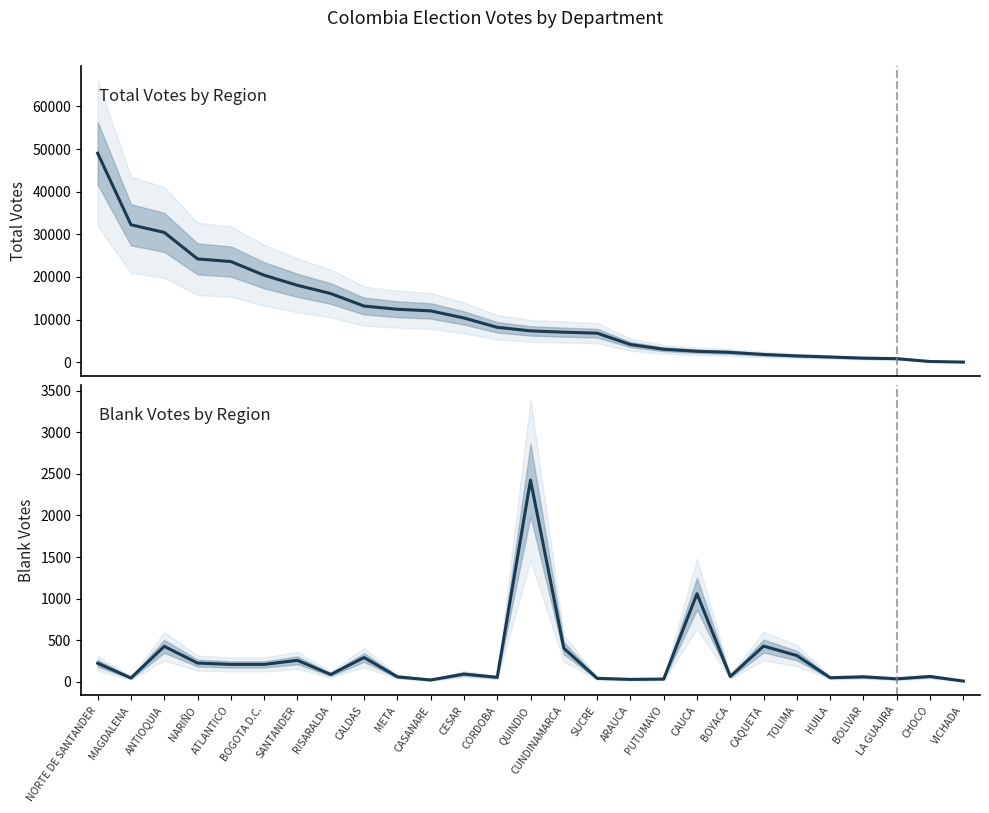

What is the label of the 11th point from the right?

ARAUCA